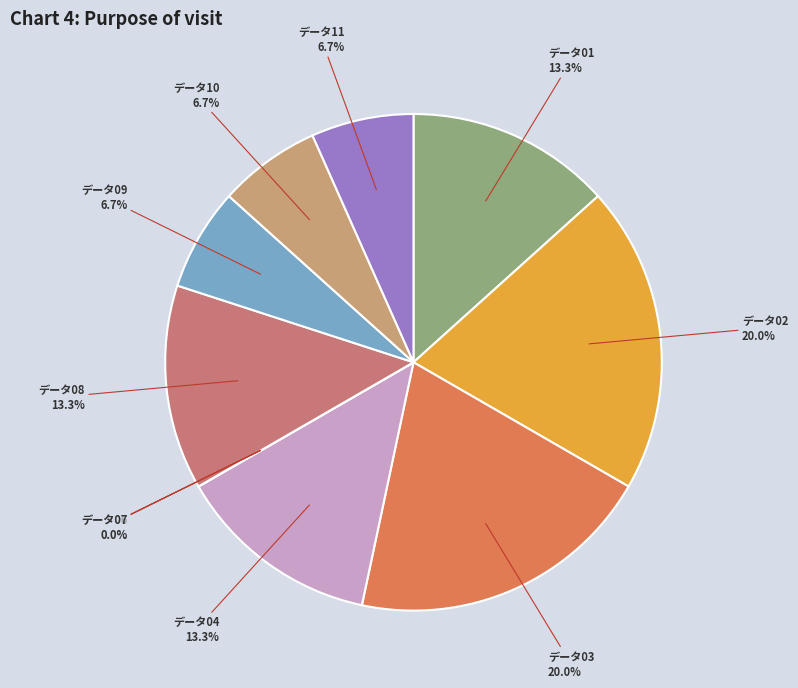

What percentage is the データ10 slice, to the nearest percent?

7%